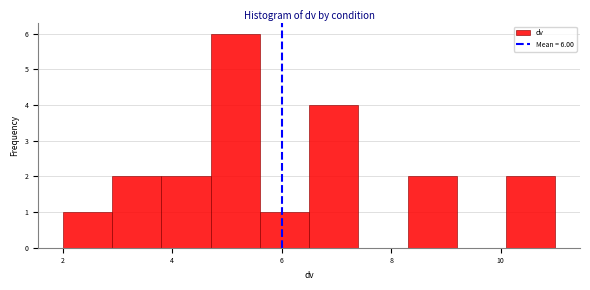

Which range on the x-axis has the tallest bar?

4.7 to 5.6